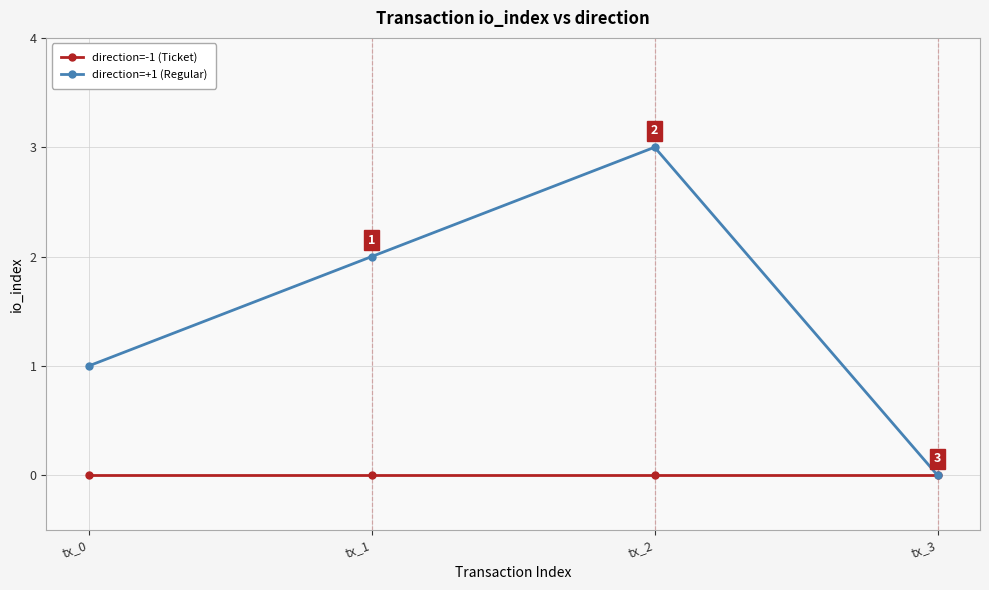

At which label does direction=+1 (Regular) reach its peak?

tx_2